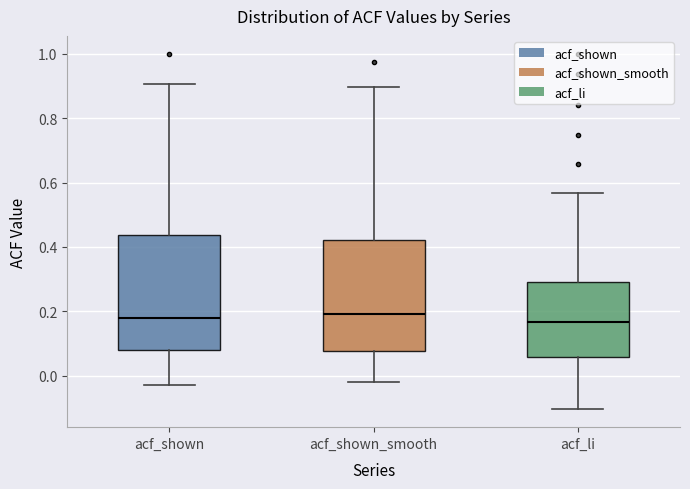

Reading left to right, transcribe this box plot: for each box, give where its median line is, the range the box spans, and where its two whiskers end, as read against the y-axis. The values are not printed on the chart, so give them approximately, as read against the axis.

acf_shown: median 0.18, box 0.08 to 0.44, whiskers -0.02 to 0.90
acf_shown_smooth: median 0.20, box 0.08 to 0.42, whiskers -0.02 to 0.90
acf_li: median 0.16, box 0.06 to 0.30, whiskers -0.10 to 0.56